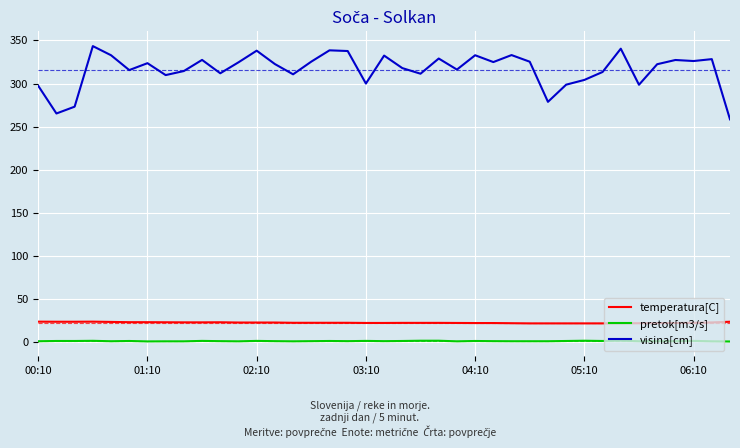

Rank the series by their maximum value, from lowest to highest.

pretok[m3/s], temperatura[C], visina[cm]